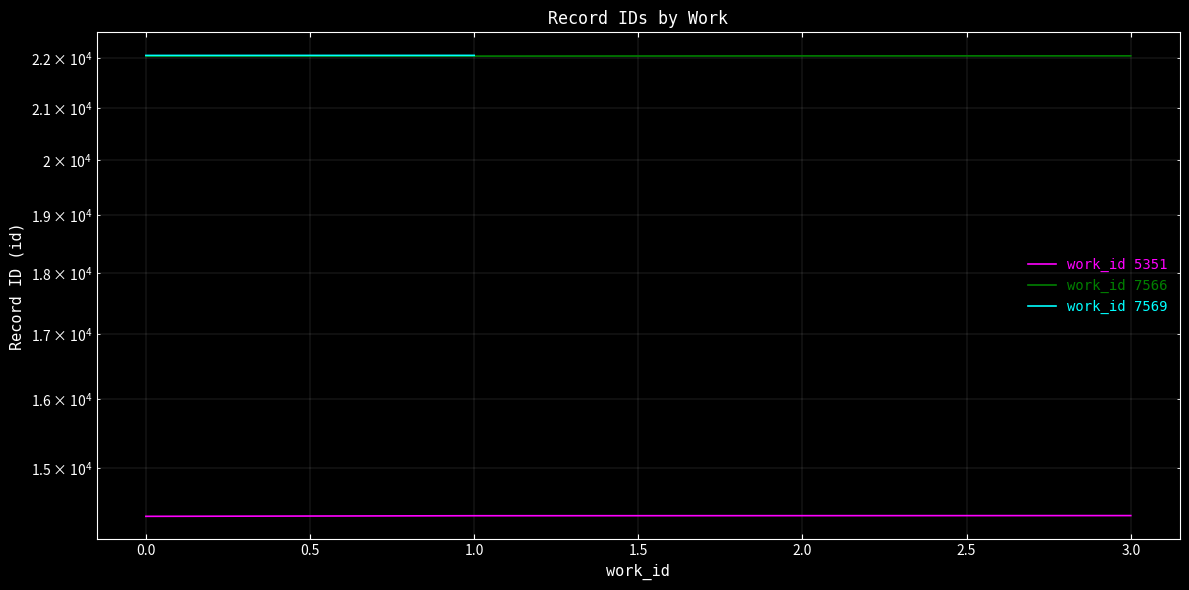

At how many categories does at least one series exceed 20615?

4